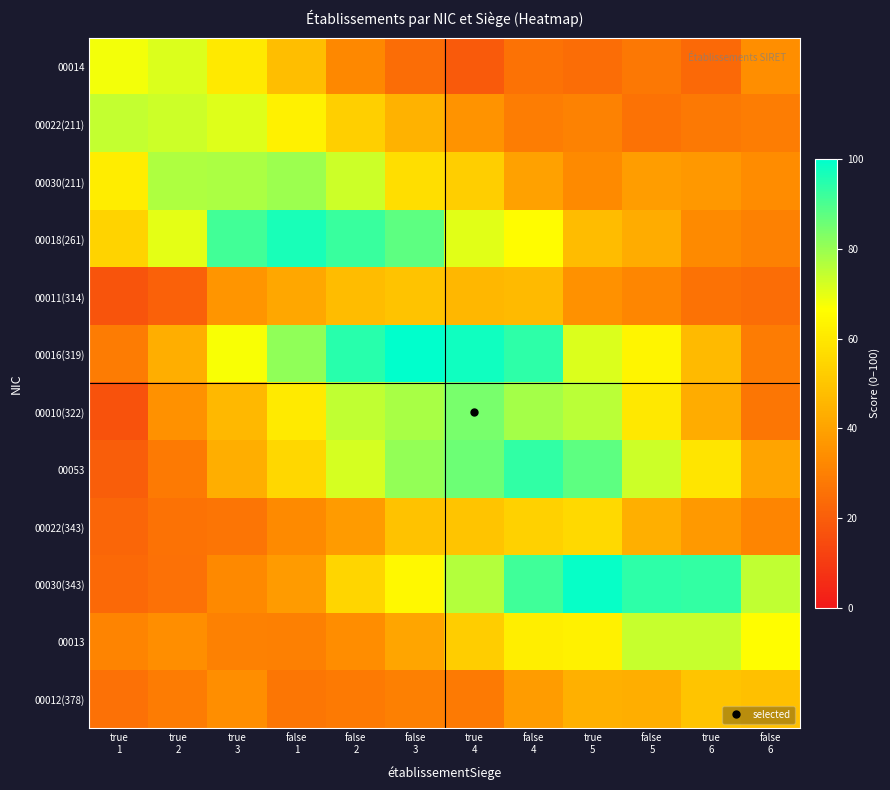

Which has a higher value, true
5 or false
6?

false
6